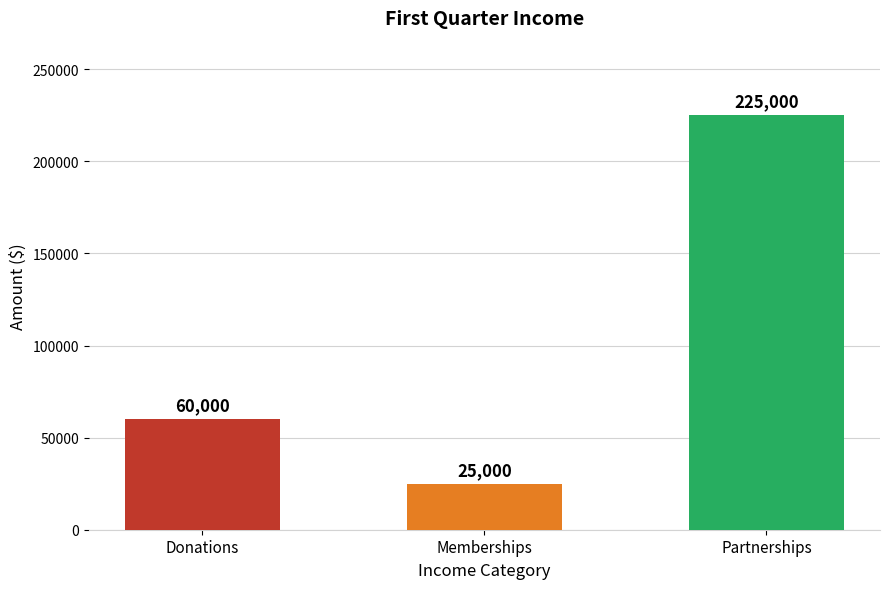

Reading left to right, extract all data points from this chart.

60000	25000	225000